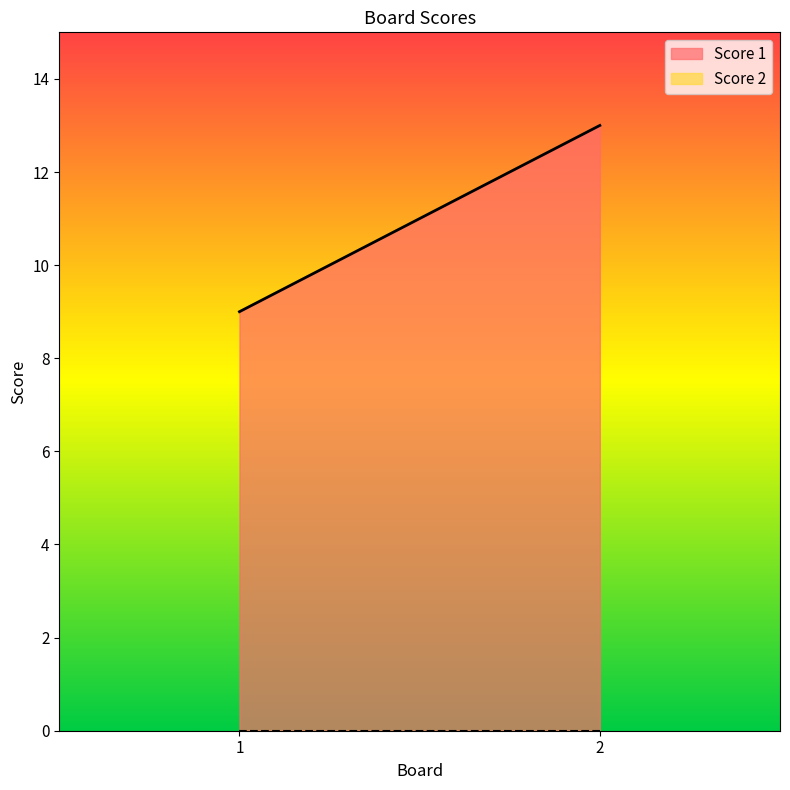

Does the chart have visible grid lines?

No